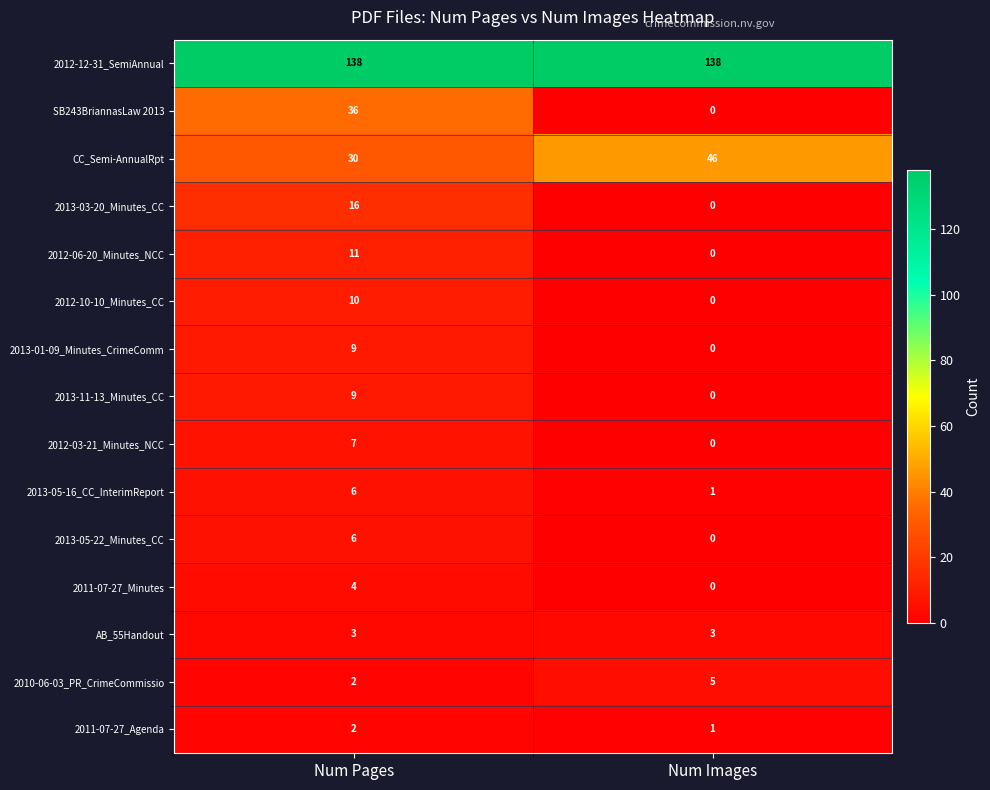

Which series has the largest total across all categories?

2012-12-31_SemiAnnual